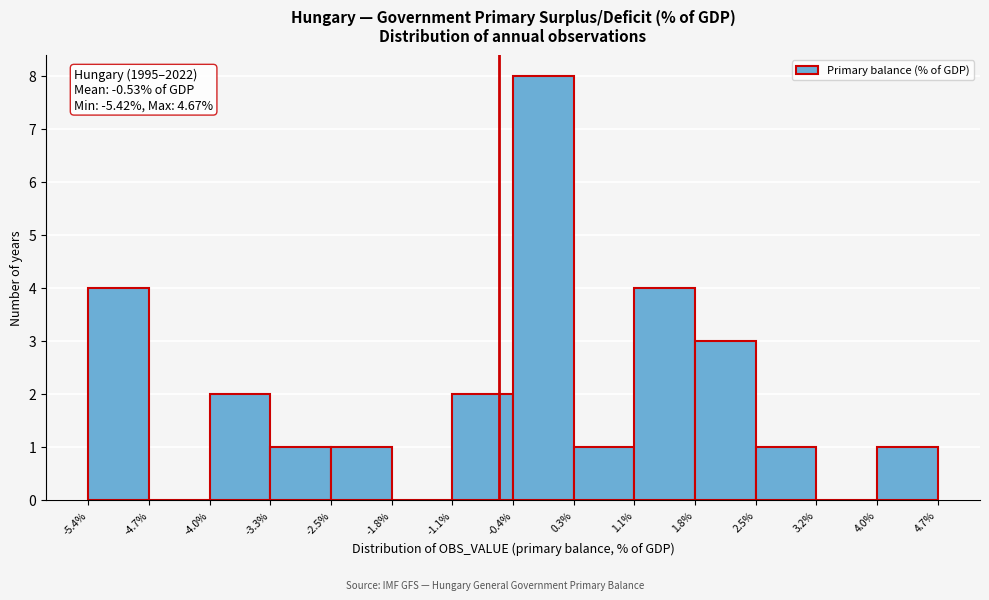

Which range on the x-axis has the tallest bar?

-0.4% to 0.3%